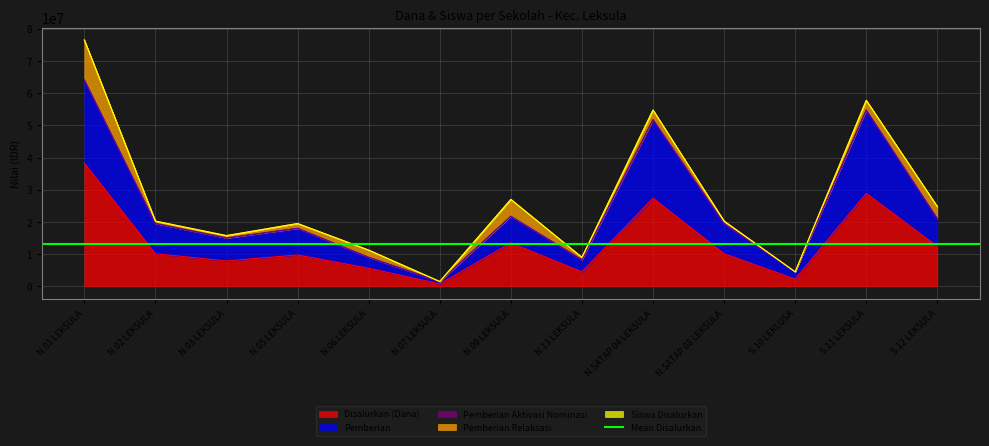

At which label is Disalurkan (Dana) closest to 19500000?

N.09 LEKSULA